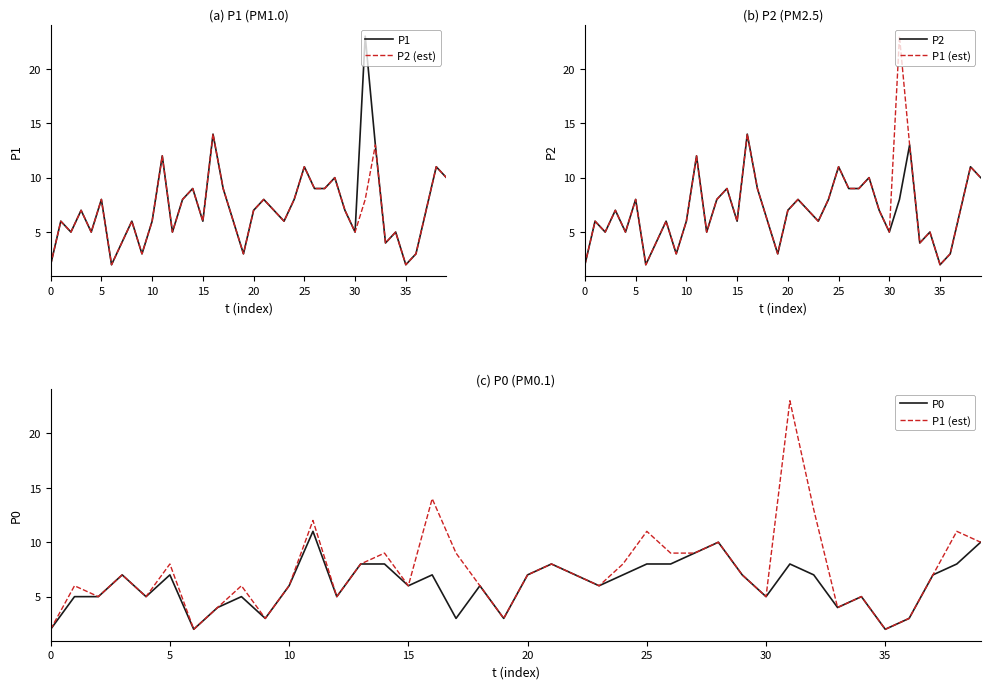

What is the minimum value shown in the chart?

2